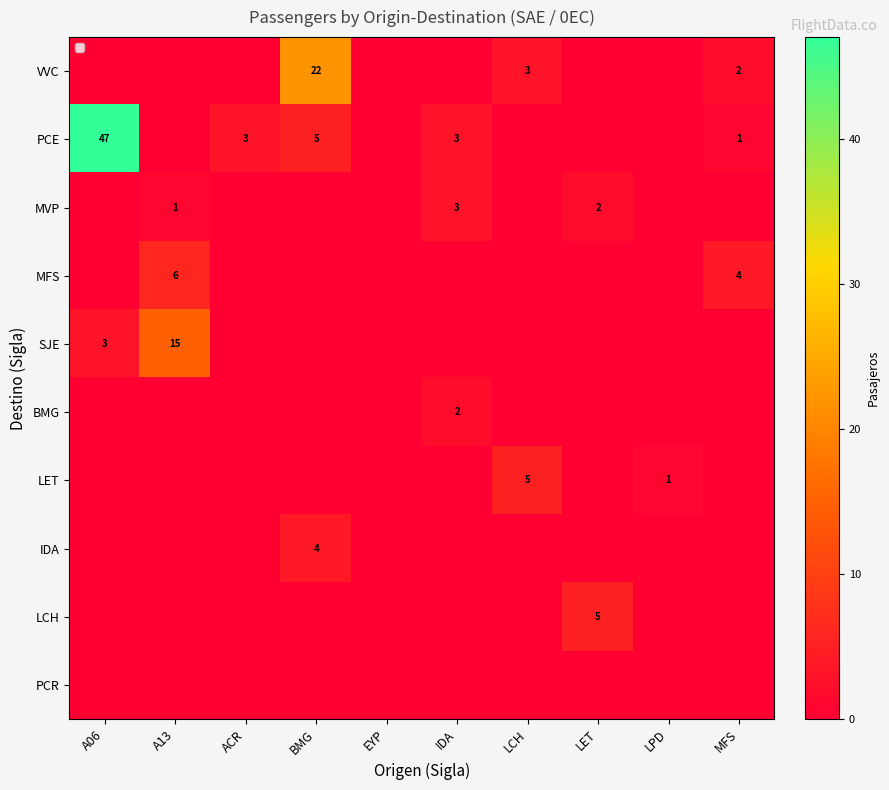

Which series has the largest total across all categories?

PCE